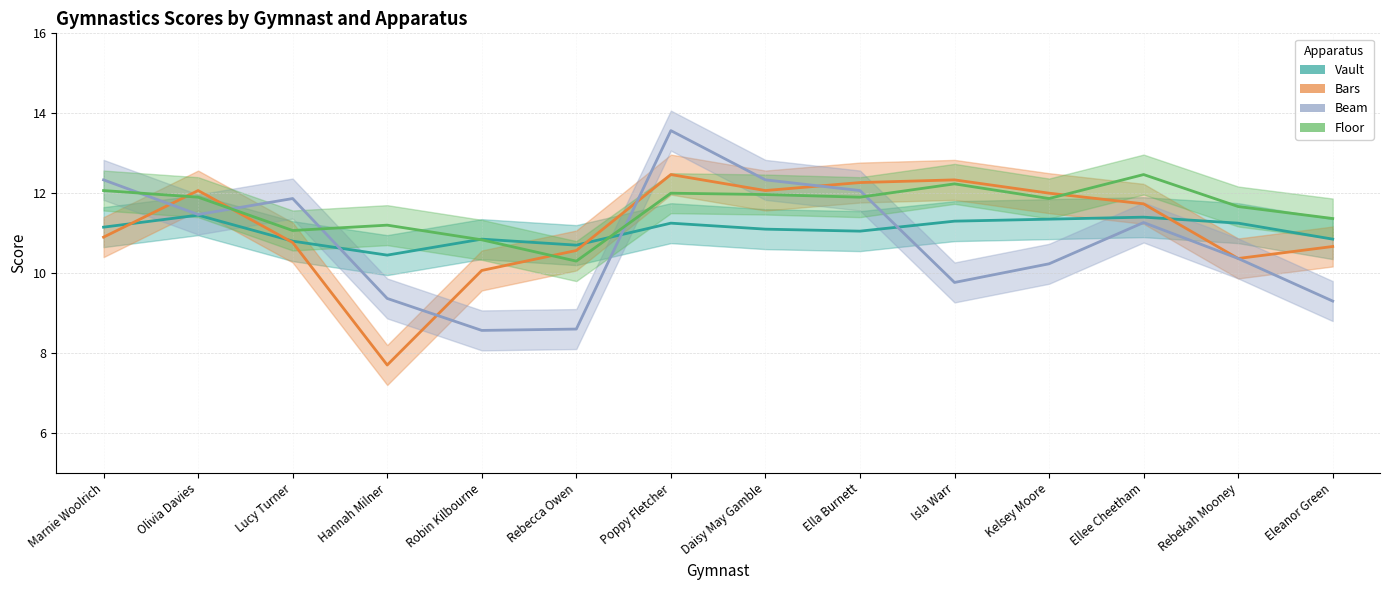

What is the sum of all Vault values?

154.9